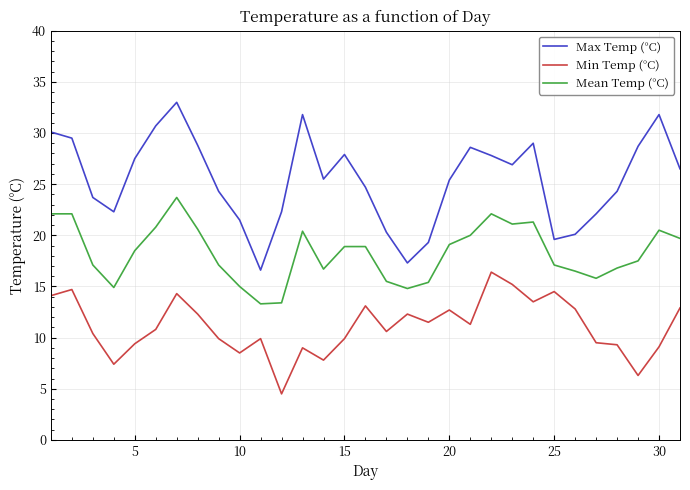

True or false: Min Temp (°C) and Mean Temp (°C) cross at least once.

False